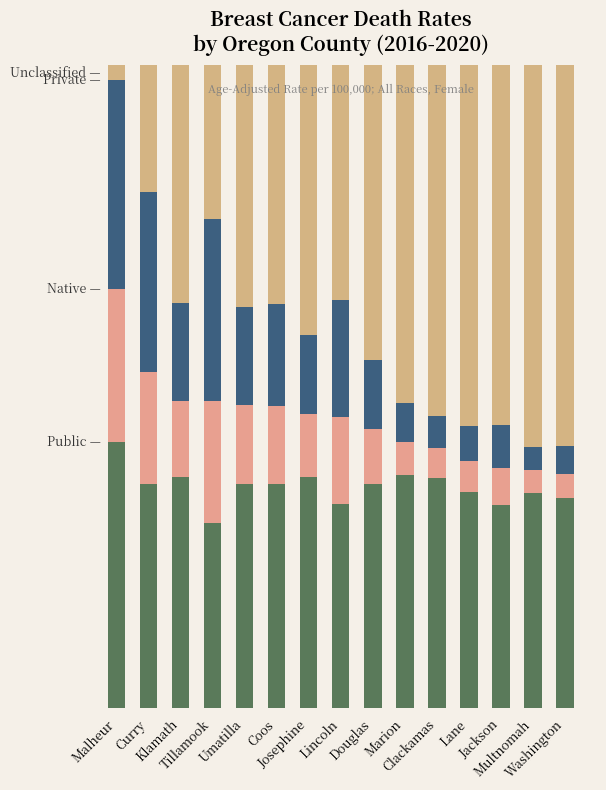

Does the chart contain stacked bars?

Yes